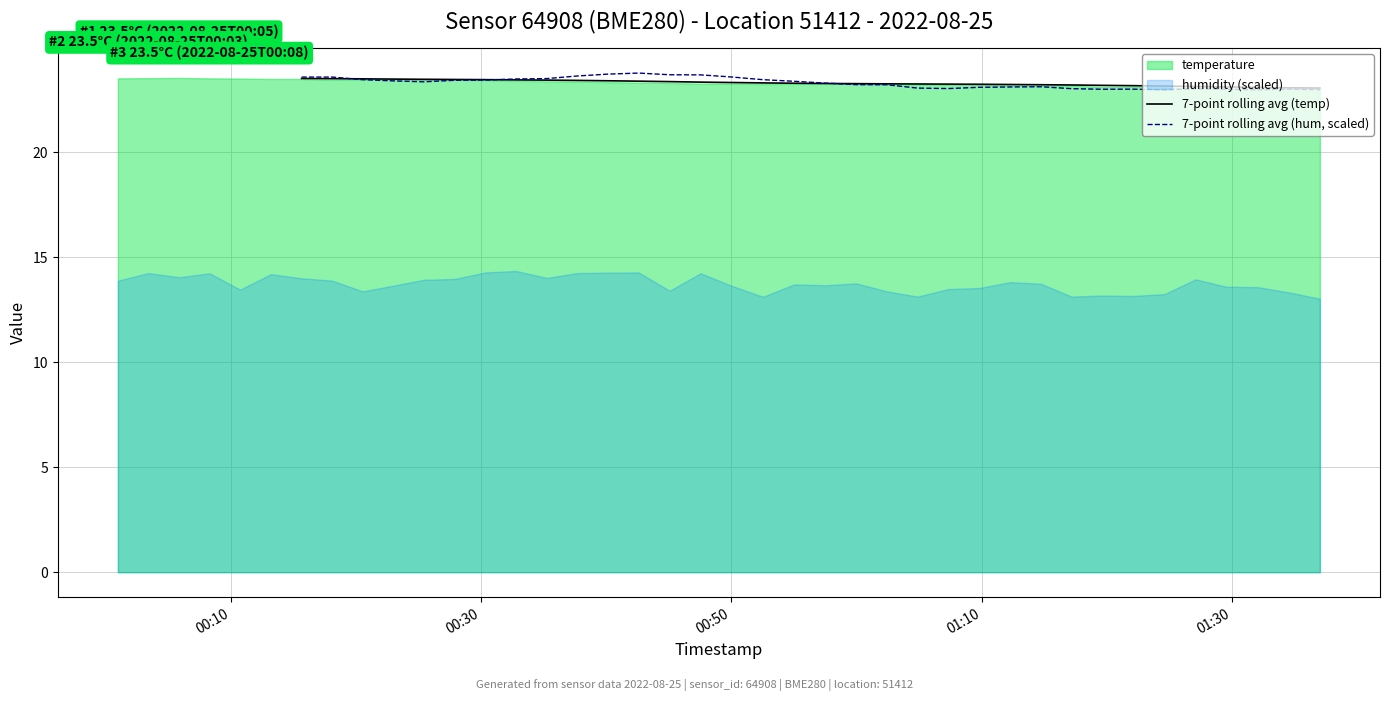

True or false: 7-point rolling avg (hum, scaled) has a value of 6.1 at 26.

False